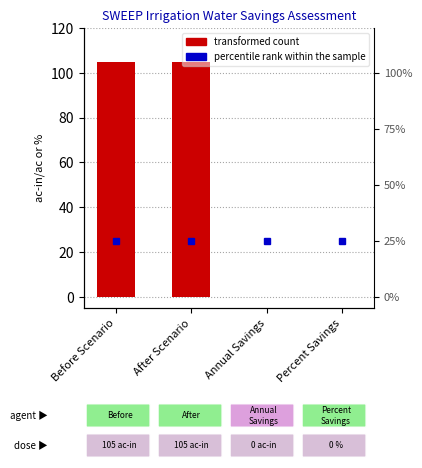

What is the value of the 2nd bar from the left?

105